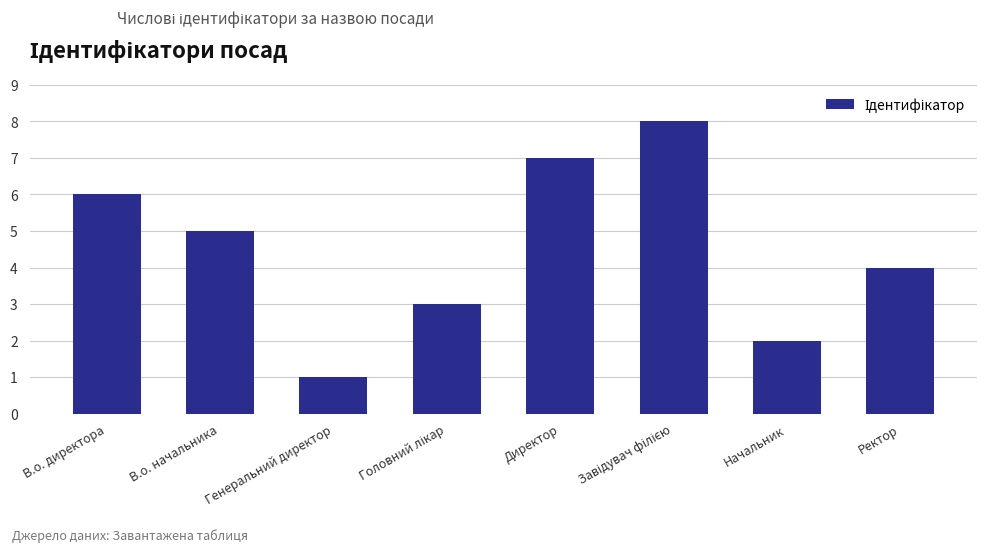

How many bars are there in total?

8